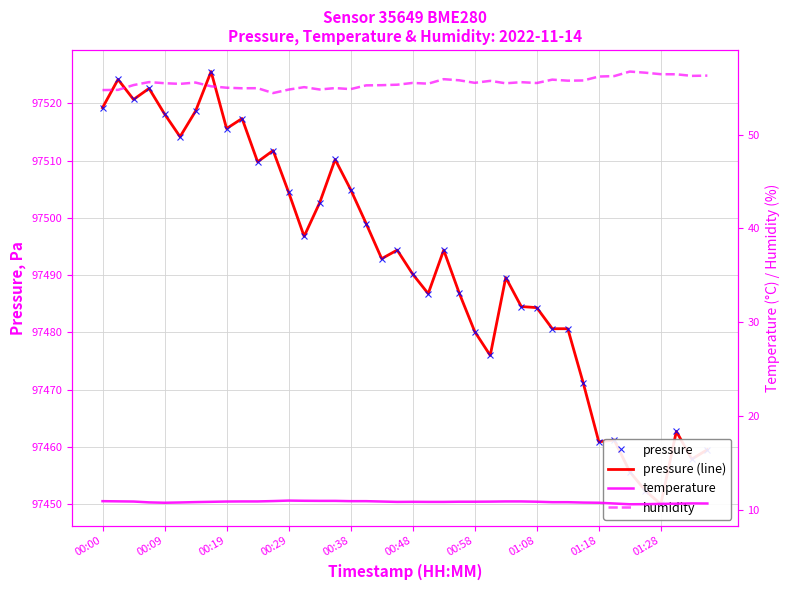

What is the difference between the second highest and minimum values in the temperature series?

0.4